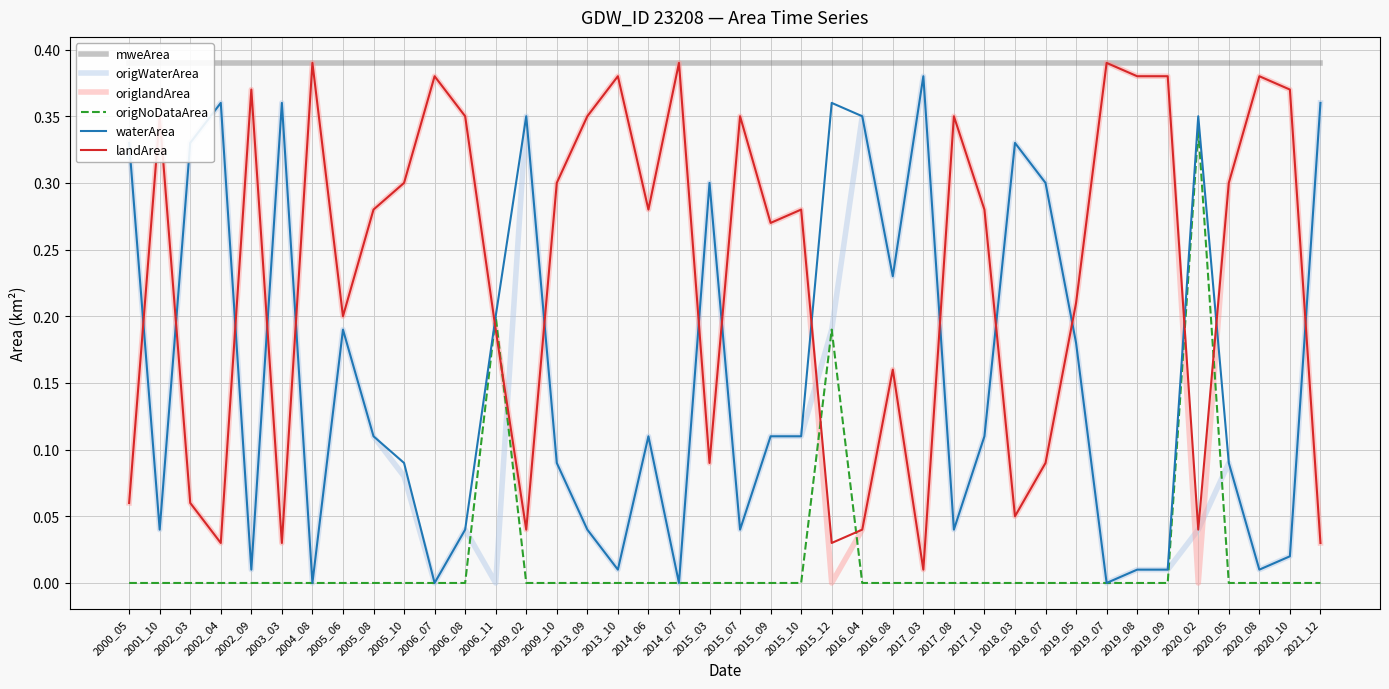

What value does the landArea series have at 2015_09?

0.3